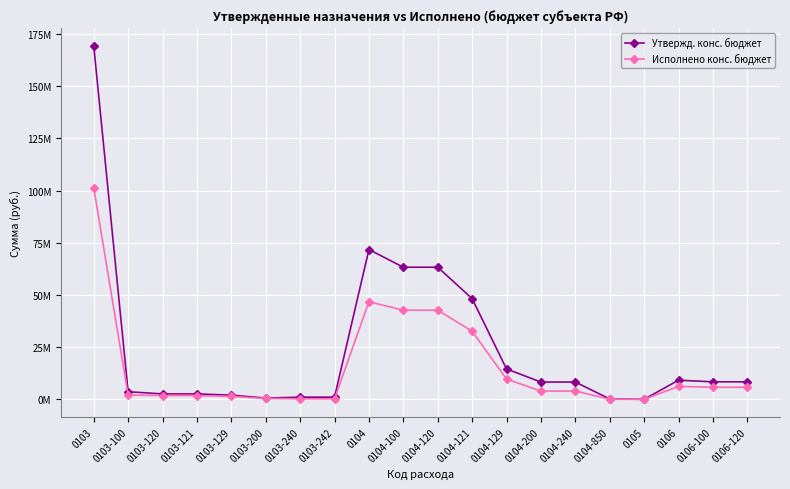

How many interior local valleys does the Утвержд. конс. бюджет series have?

2